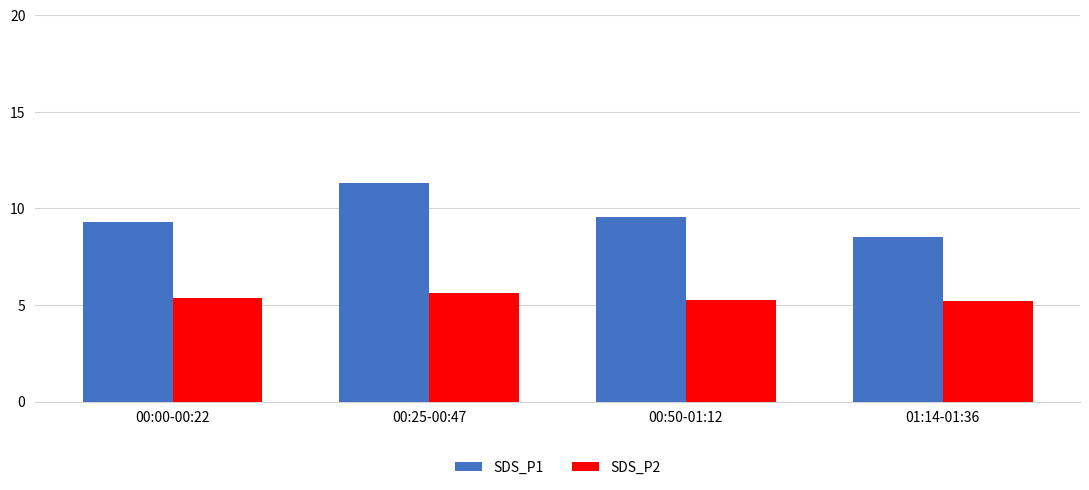

Which series has the largest total across all categories?

SDS_P1